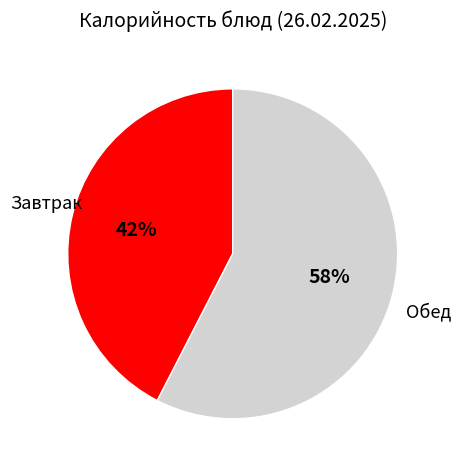

To the nearest percent, what is the average slice percentage?

50%